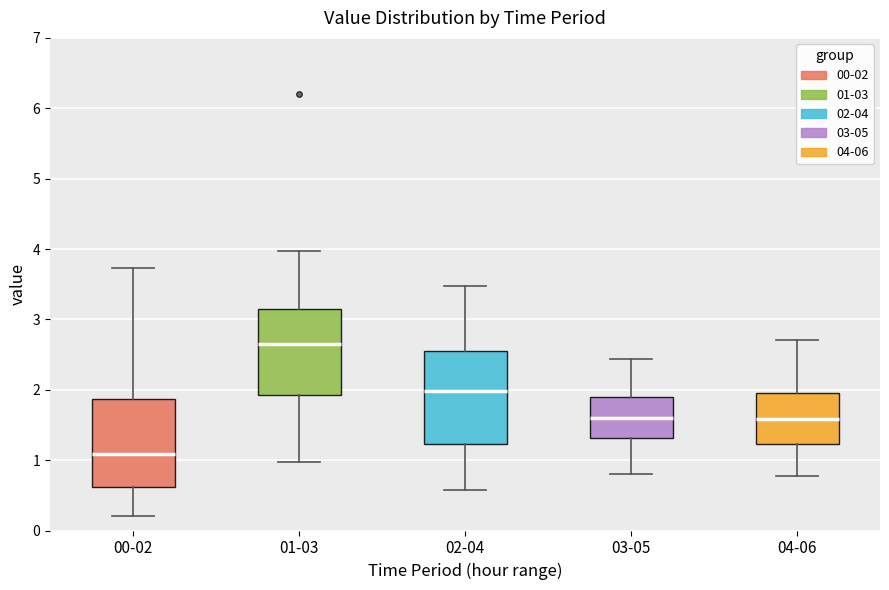

Which box's median line is the highest?

01-03